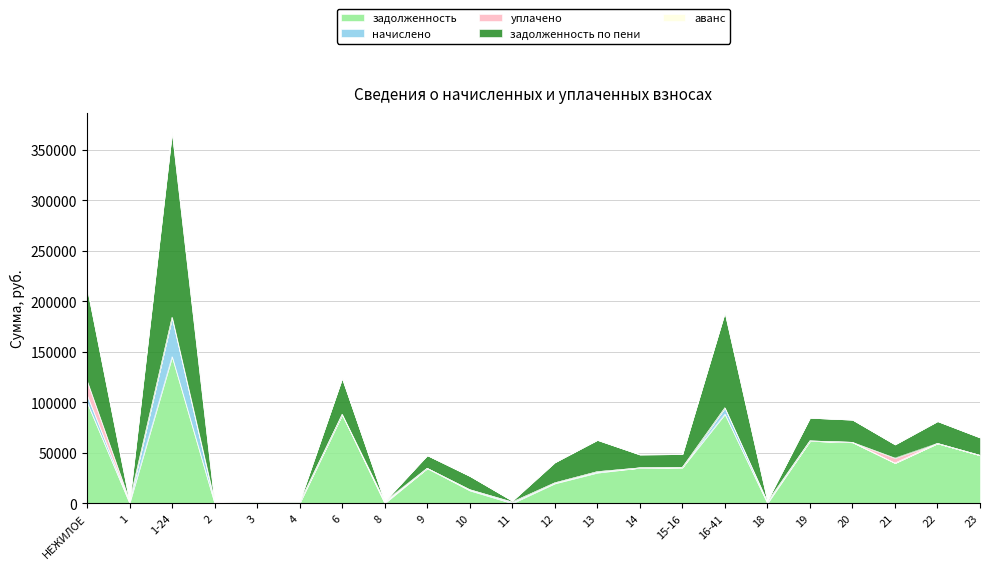

At which category is the sum across all series the highest?

1-24